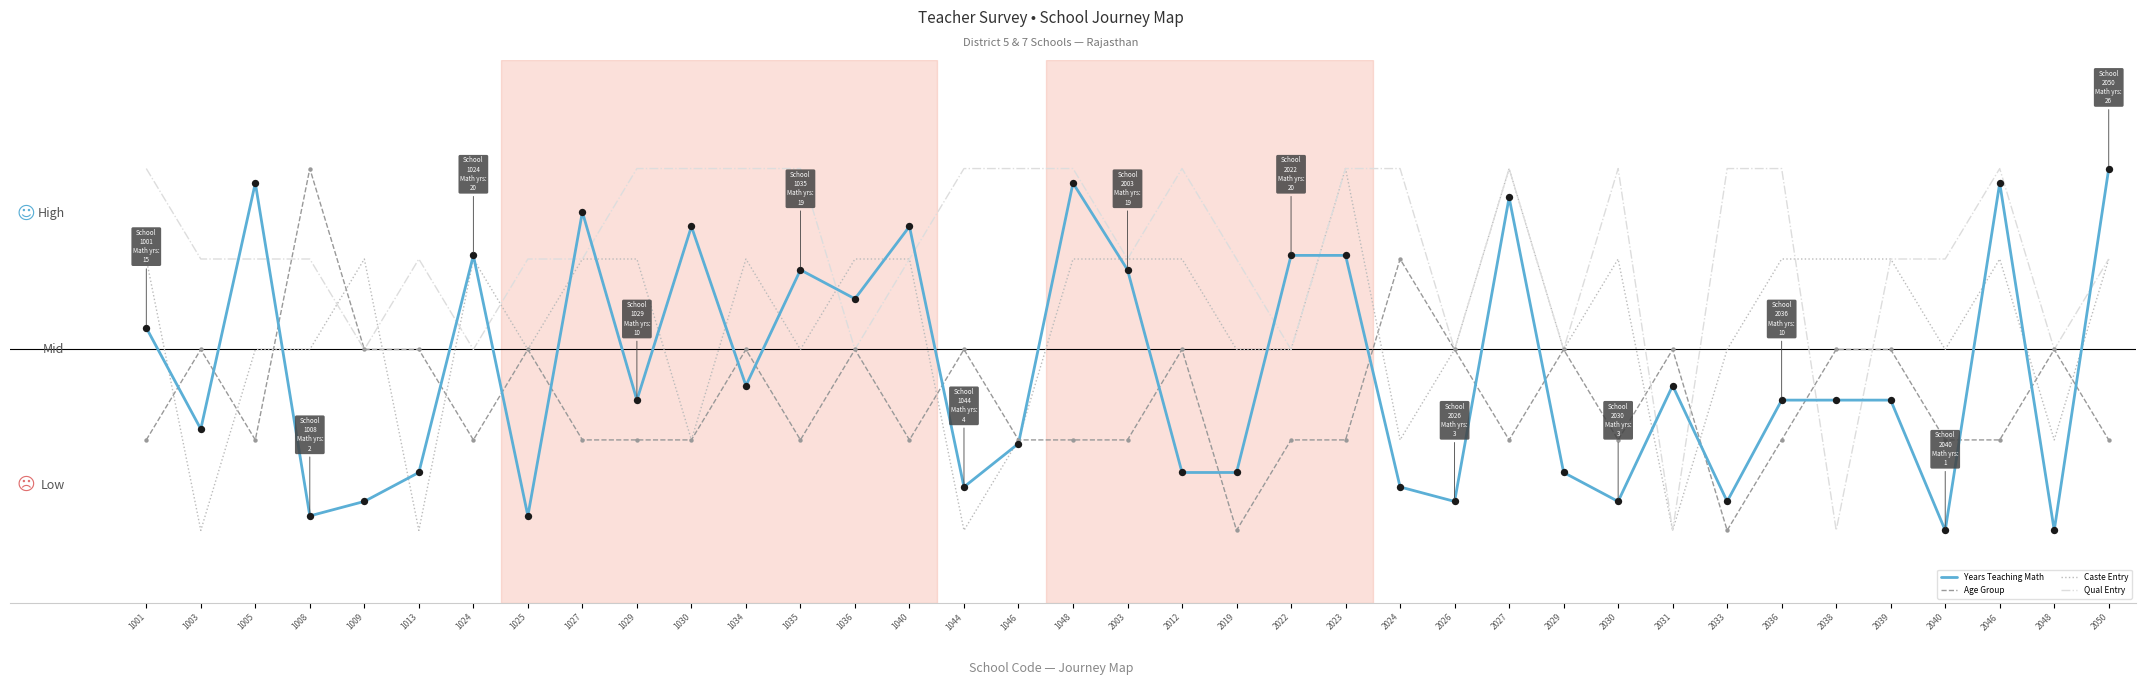

At which category is the sum across all series the highest?

2027